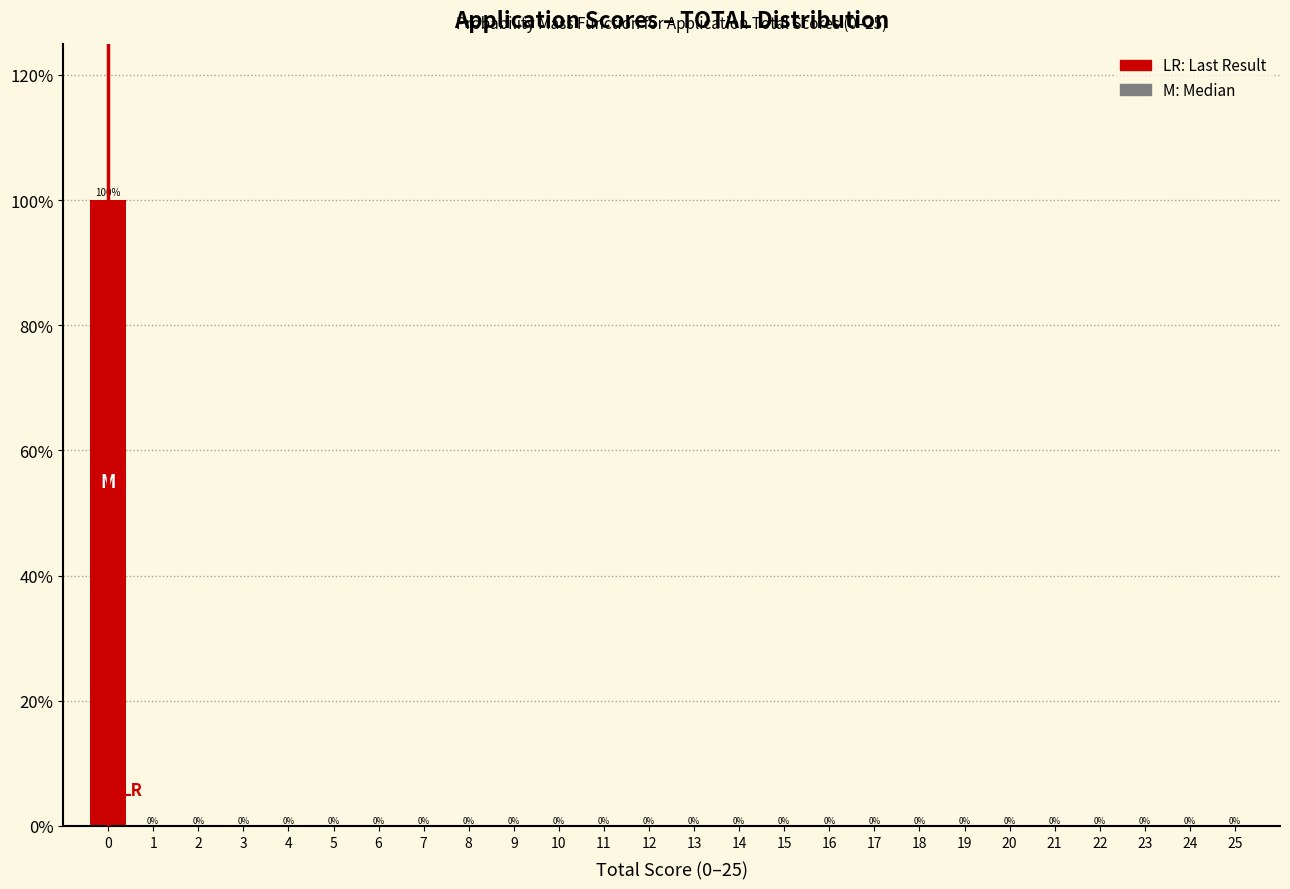

Reading left to right, transcribe all the data shown in this chart.

0=100	1=0	2=0	3=0	4=0	5=0	6=0	7=0	8=0	9=0	10=0	11=0	12=0	13=0	14=0	15=0	16=0	17=0	18=0	19=0	20=0	21=0	22=0	23=0	24=0	25=0